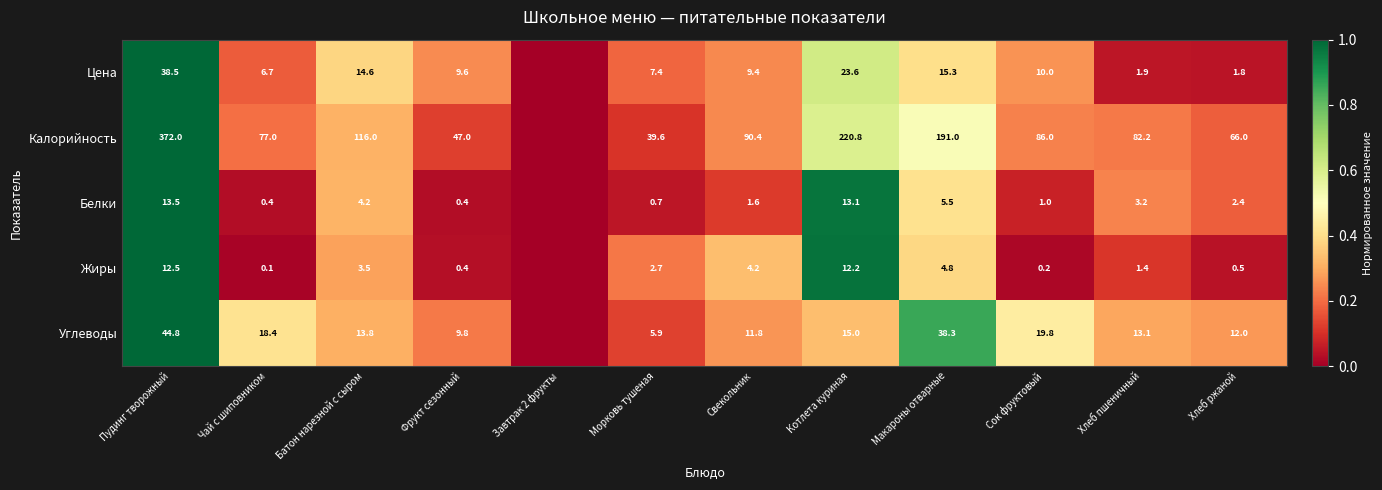

What is the sum of the Калорийность values at Батон нарезной с сыром and Котлета куриная?

336.8